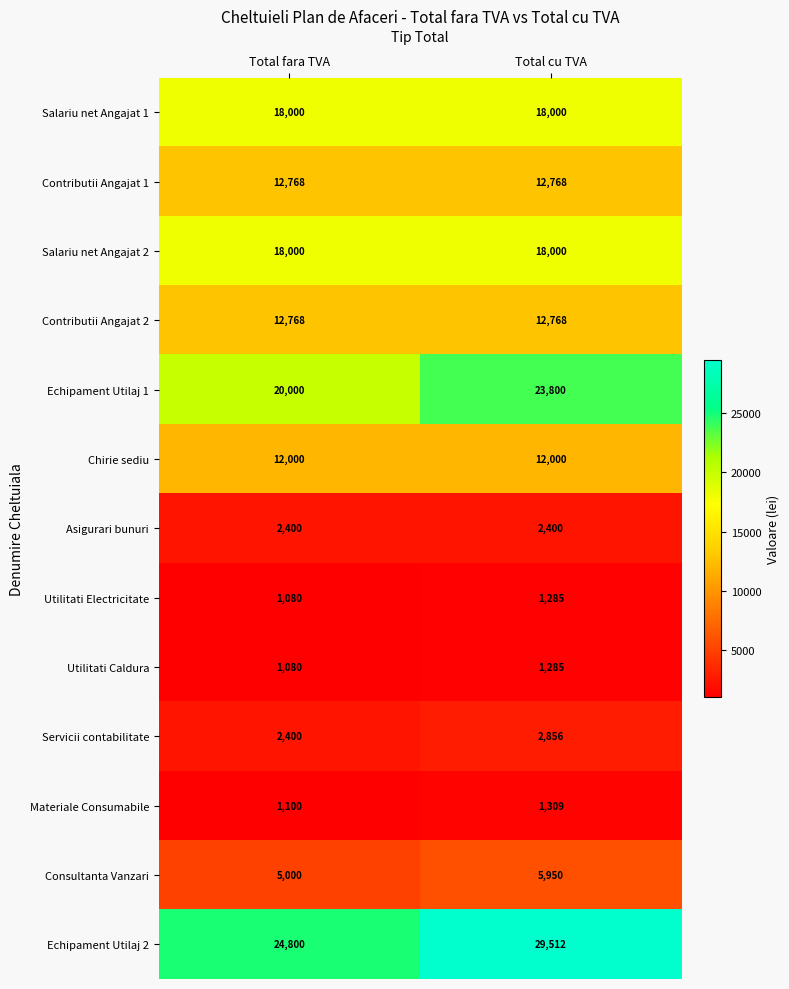

Reading left to right, extract all data points from this chart.

Salariu net Angajat 1: Total fara TVA=18000	Total cu TVA=18000
Contributii Angajat 1: Total fara TVA=12768	Total cu TVA=12768
Salariu net Angajat 2: Total fara TVA=18000	Total cu TVA=18000
Contributii Angajat 2: Total fara TVA=12768	Total cu TVA=12768
Echipament Utilaj 1: Total fara TVA=20000	Total cu TVA=23800
Chirie sediu: Total fara TVA=12000	Total cu TVA=12000
Asigurari bunuri: Total fara TVA=2400	Total cu TVA=2400
Utilitati Electricitate: Total fara TVA=1080	Total cu TVA=1285
Utilitati Caldura: Total fara TVA=1080	Total cu TVA=1285
Servicii contabilitate: Total fara TVA=2400	Total cu TVA=2856
Materiale Consumabile: Total fara TVA=1100	Total cu TVA=1309
Consultanta Vanzari: Total fara TVA=5000	Total cu TVA=5950
Echipament Utilaj 2: Total fara TVA=24800	Total cu TVA=29512